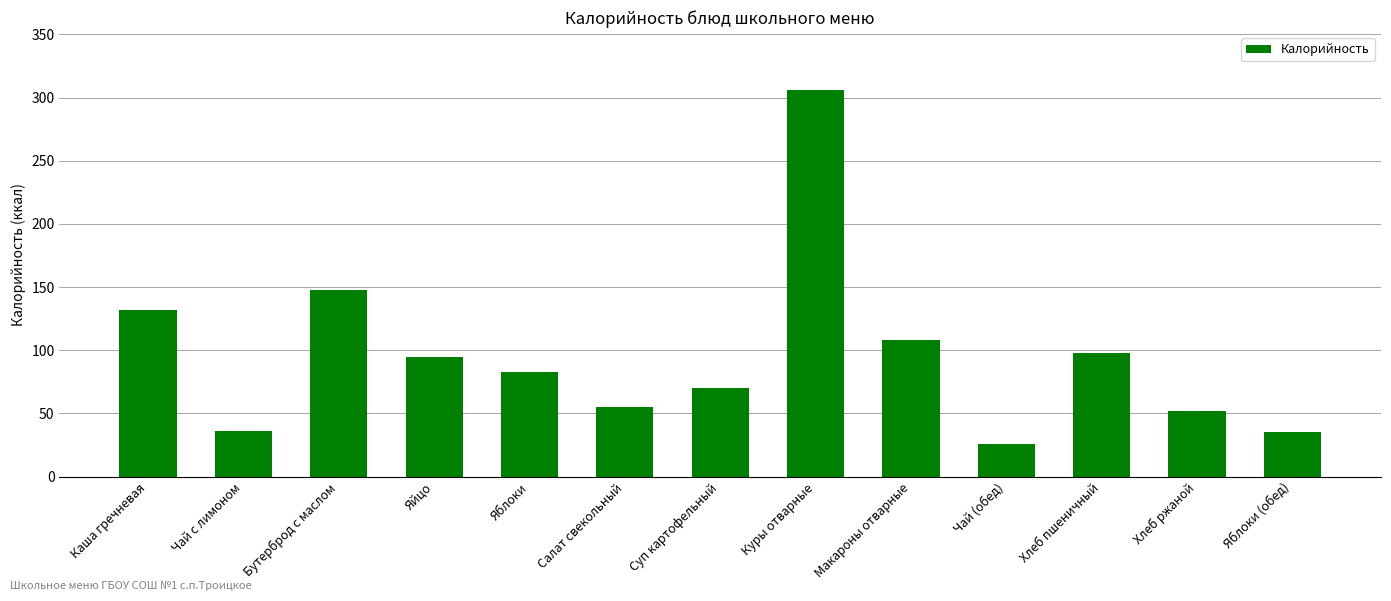

What is the change in value from Каша гречневая to Яблоки?

-49